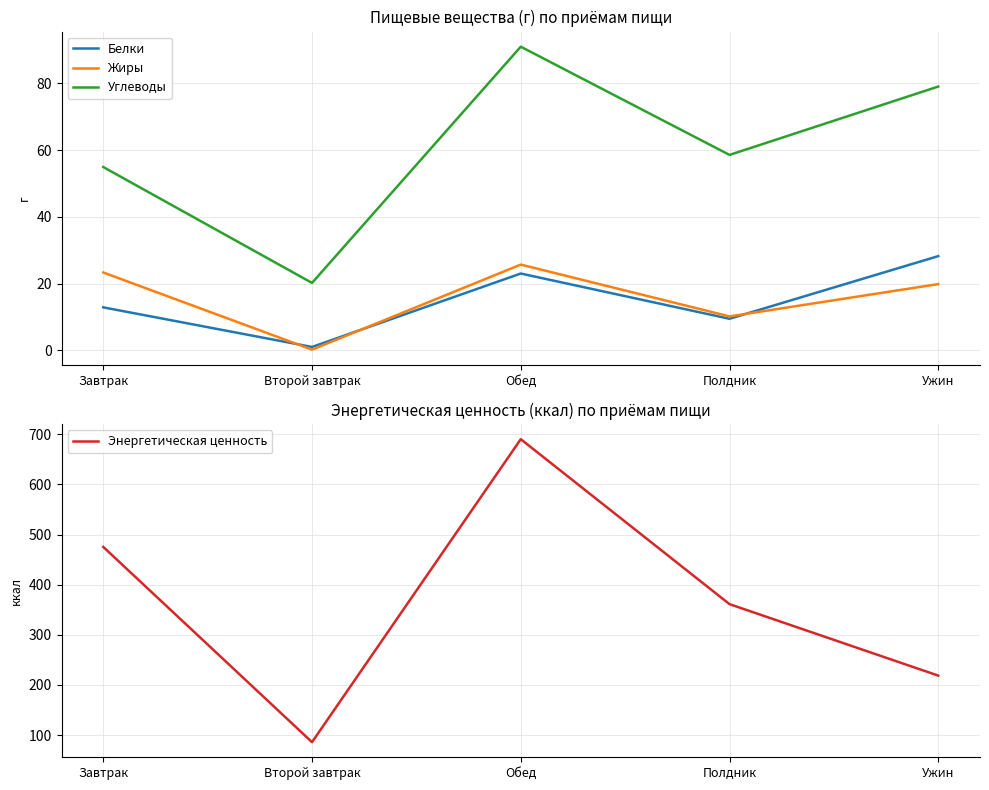

True or false: Жиры and Углеводы intersect in this chart.

False